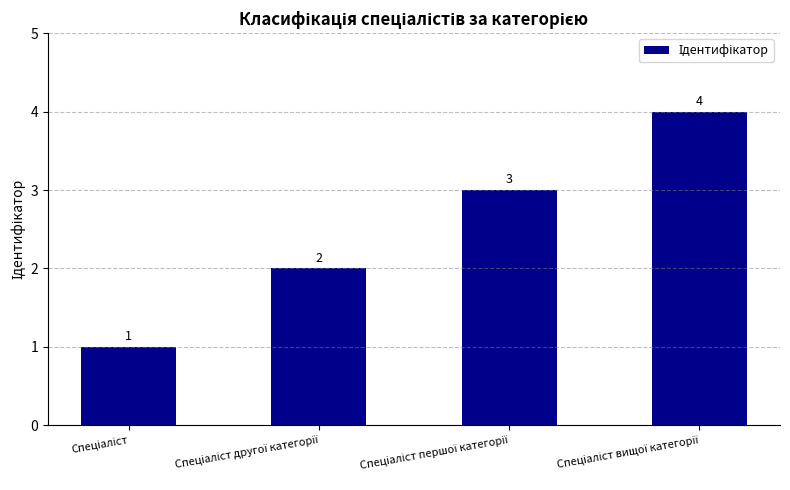

What is the greatest value displayed?

4